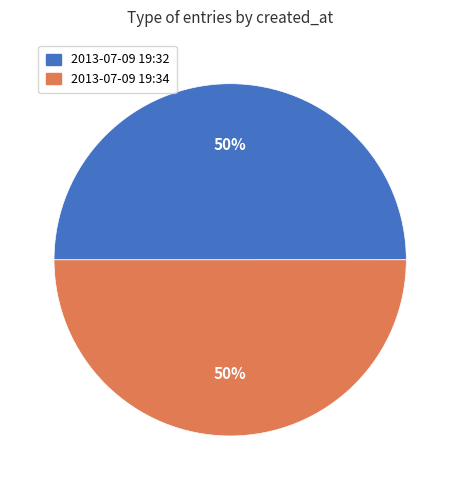

To the nearest percent, what is the average slice percentage?

50%